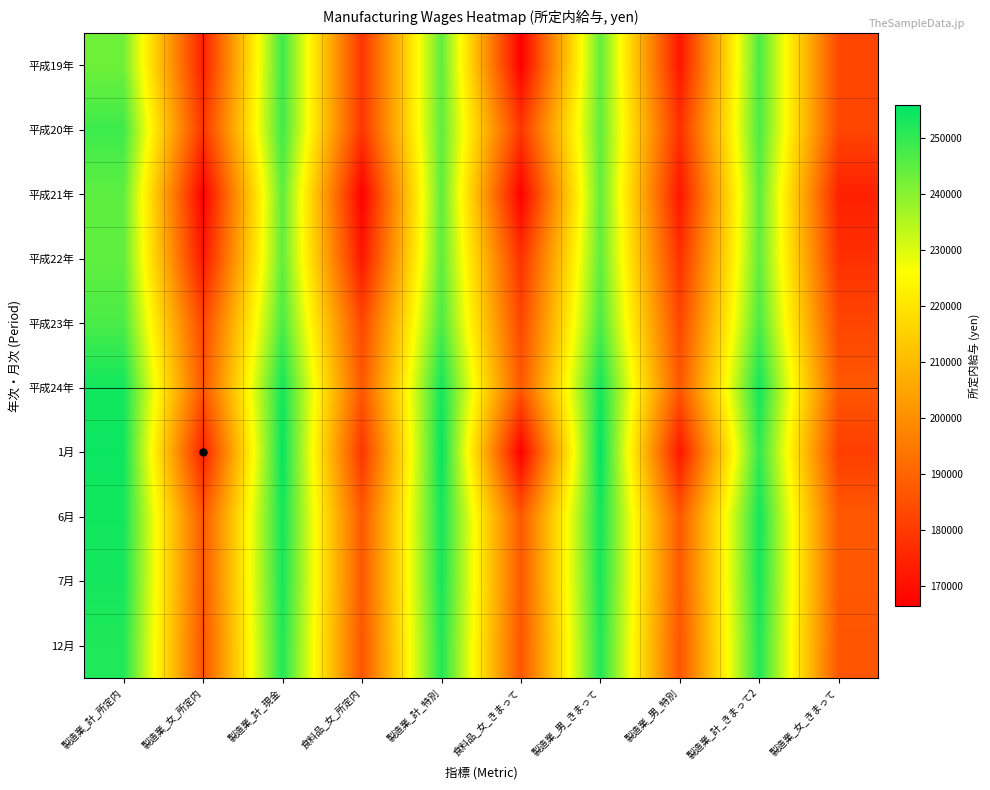

What is the difference between the highest and lowest values at 製造業_男_特別?

15584